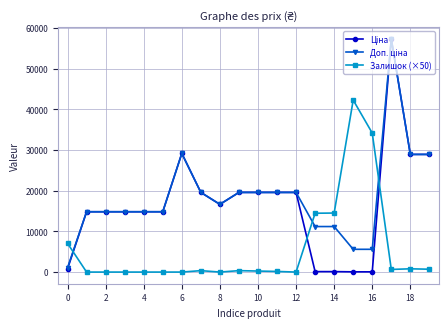

What is the maximum value shown in the chart?

57258.0